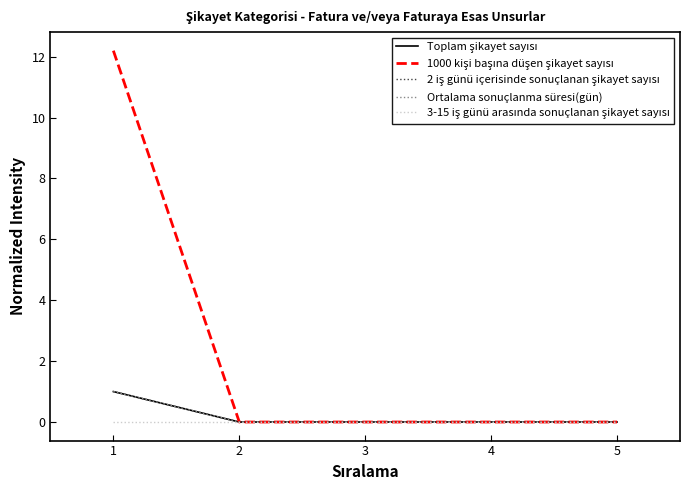

At how many categories does at least one series exceed 8?

1